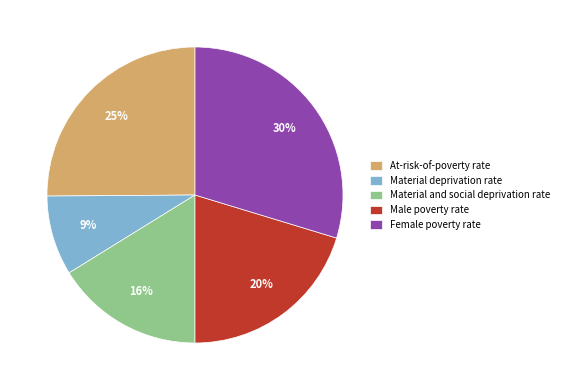

Is the sum of Female poverty rate and Material deprivation rate greater than half?

No